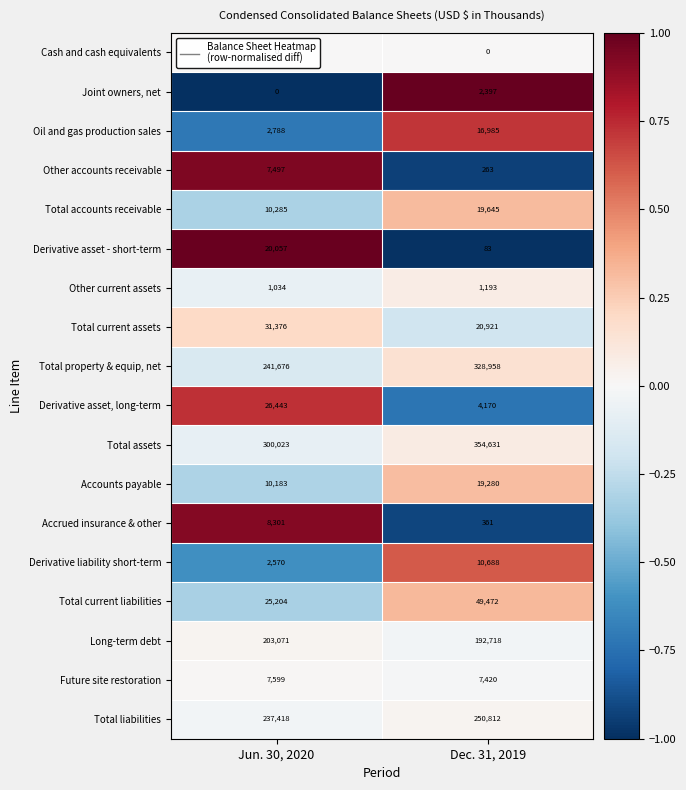

The Accrued insurance & other series shows 361 at Dec. 31, 2019. True or false?

True